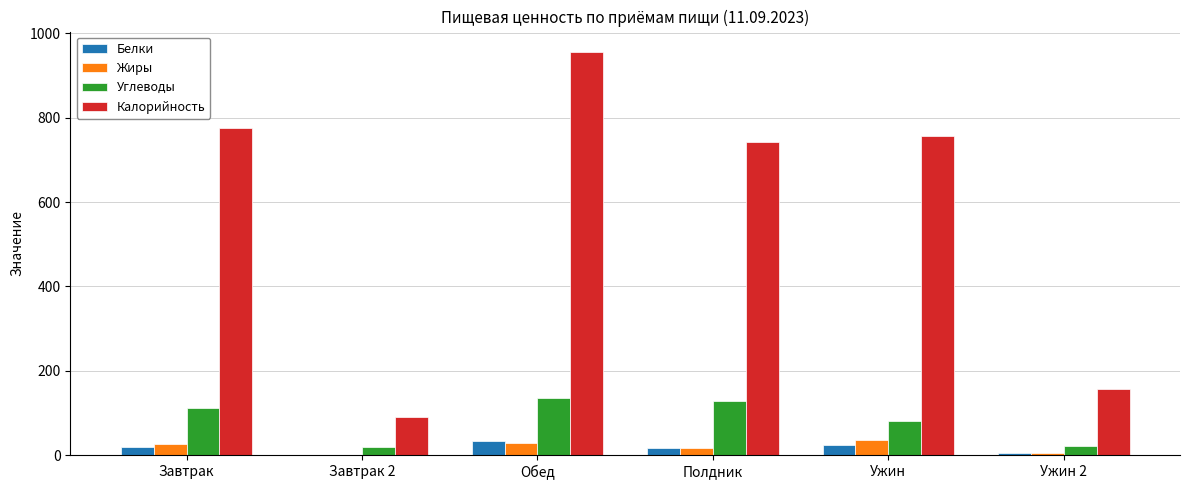

True or false: Углеводы has a value of 113.0 at Завтрак.

True